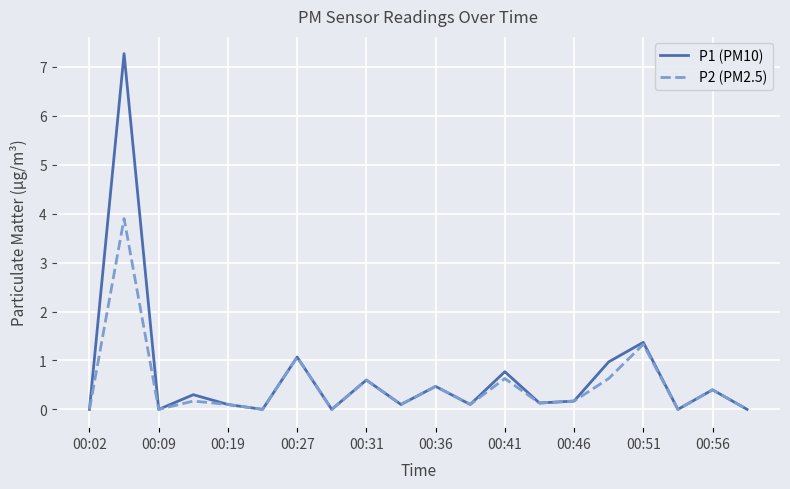

What is the difference between the second highest and second lowest values in the P1 (PM10) series?

1.4